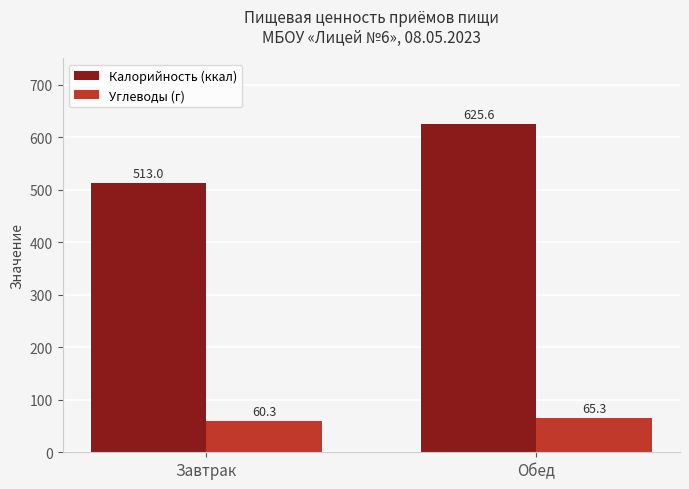

Reading left to right, list all the values displayed in this chart.

Калорийность (ккал): Завтрак=513.0	Обед=625.6
Углеводы (г): Завтрак=60.3	Обед=65.3